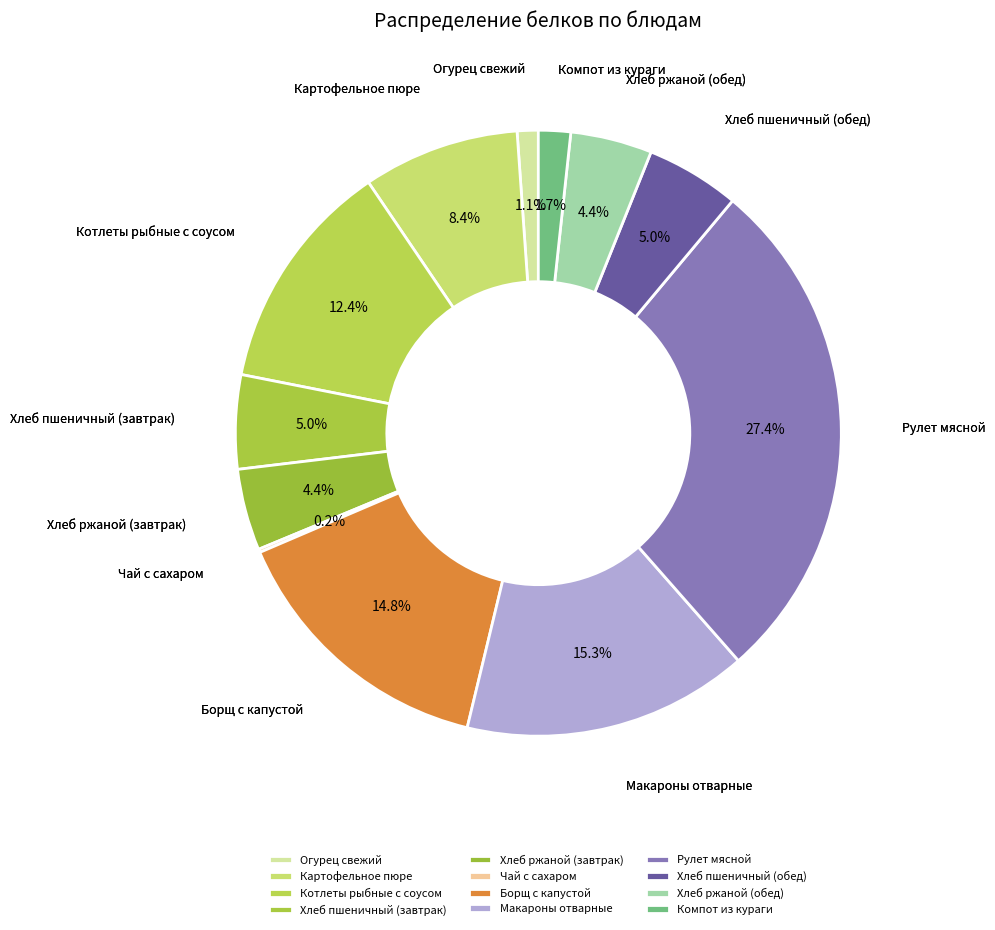

What portion of the pie excludes Картофельное пюре?

91.6%